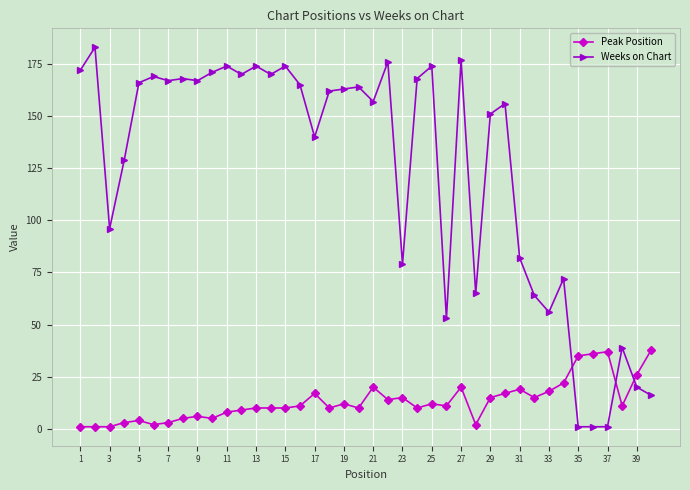

What is the difference between the second highest and minimum values in the Weeks on Chart series?

176